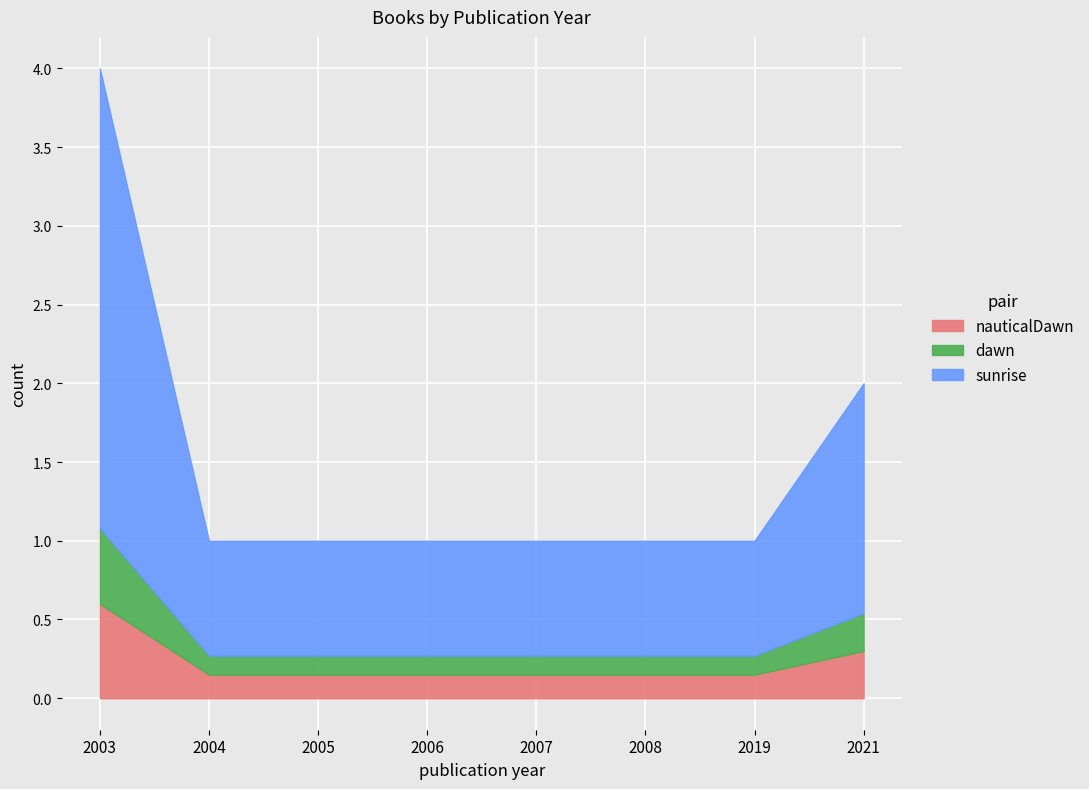

What is the total value across all series at 2007?

1.0